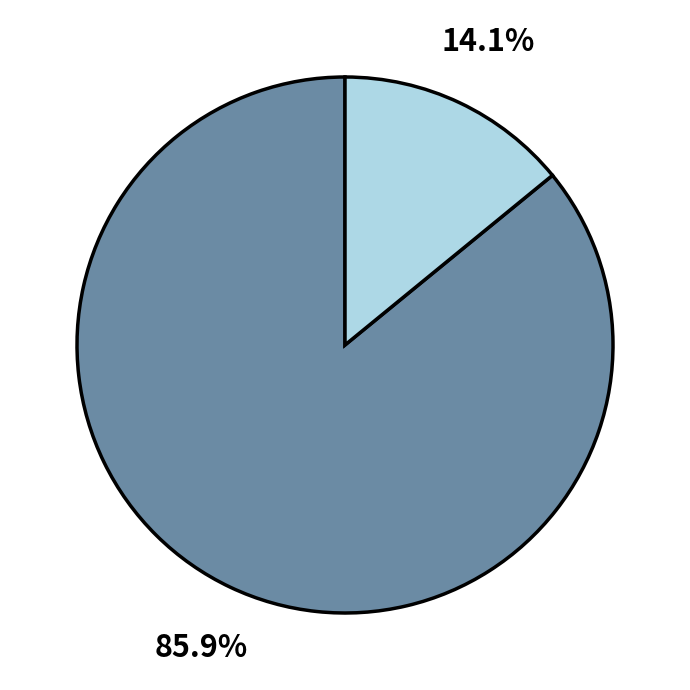

Does any single category account for the majority?

Yes